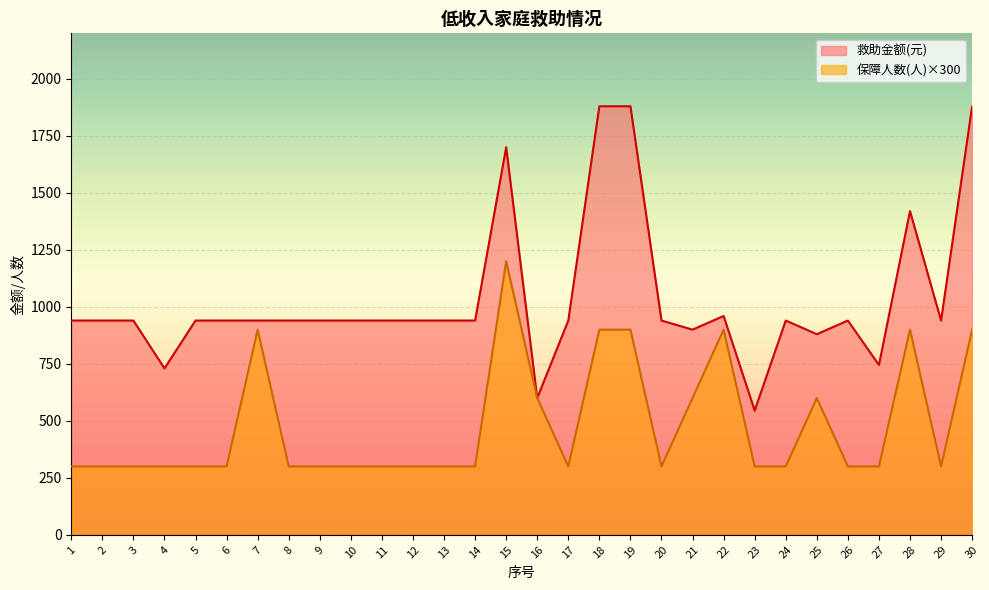

True or false: 救助金额(元) has more than 0 interior local peaks.

True